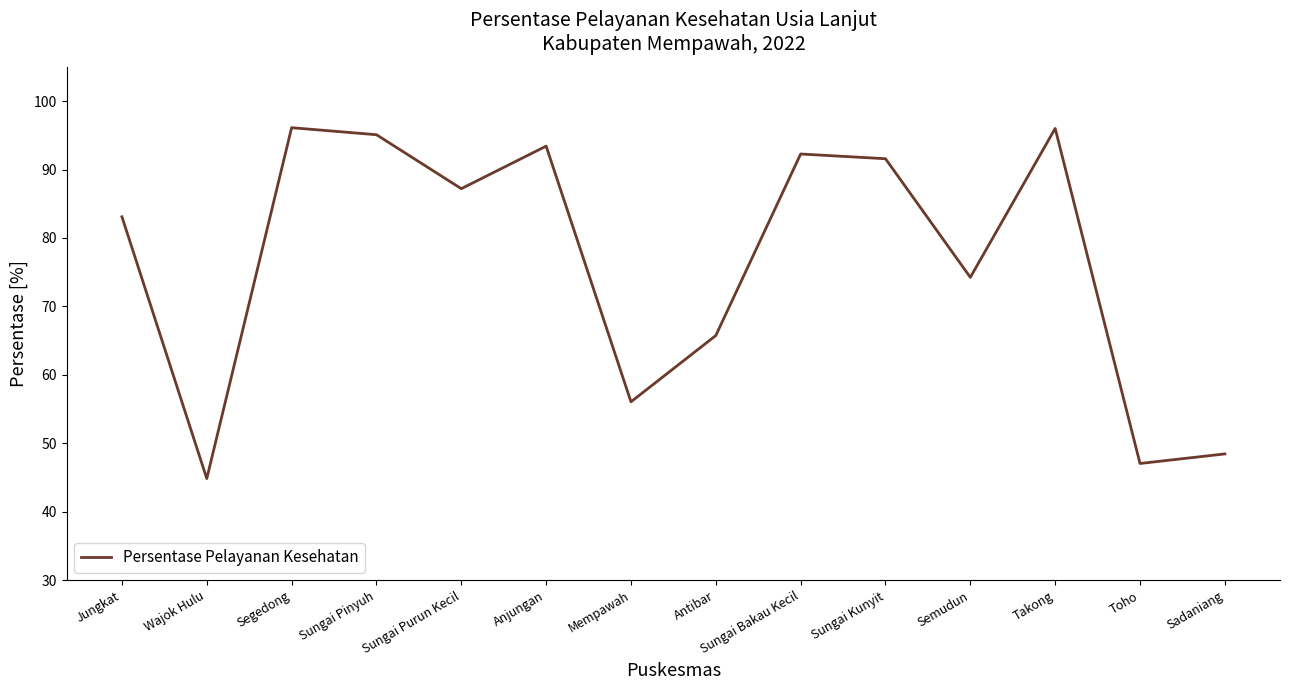

True or false: the data shows 87.2 at Sungai Purun Kecil.

True